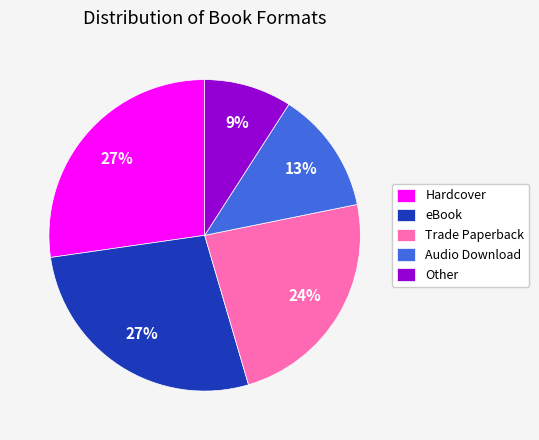

Which slice is the smallest?

Other